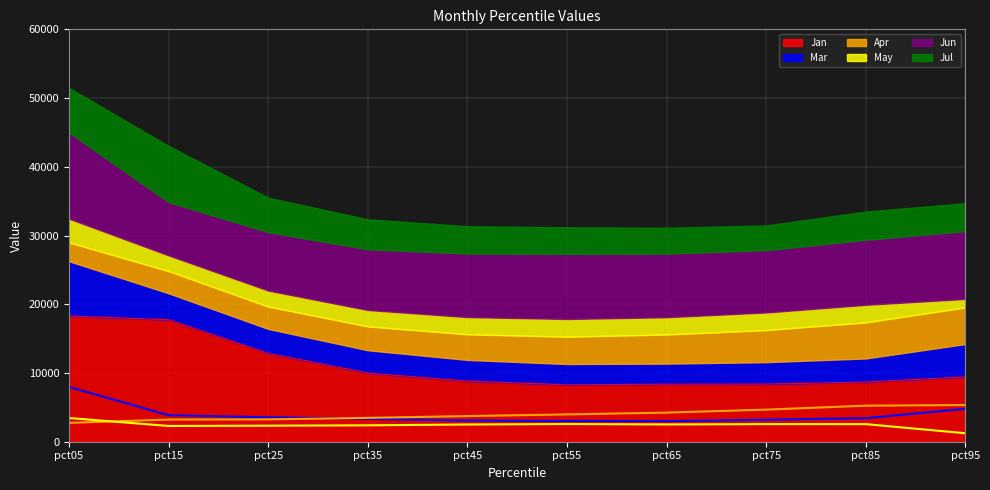

The value of Jan at pct45 is 8820.4. True or false?

True